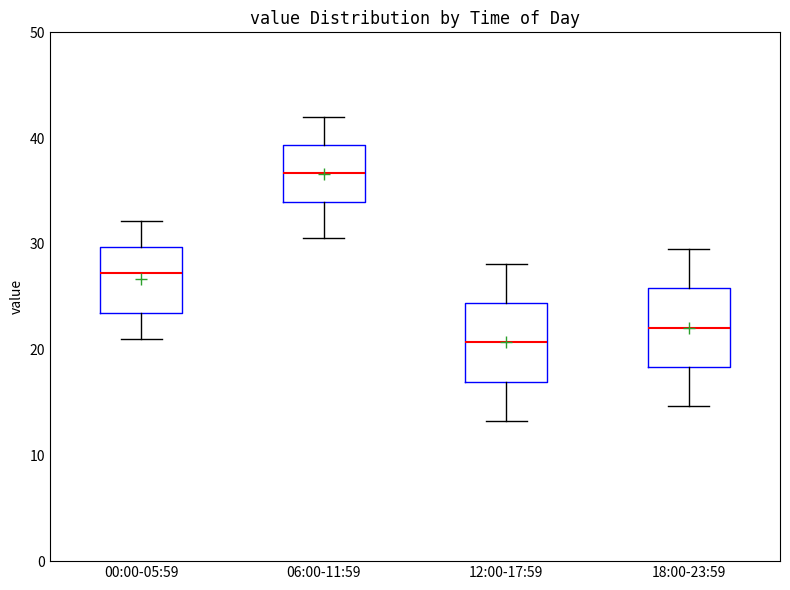

Which box's median line is the lowest?

12:00-17:59